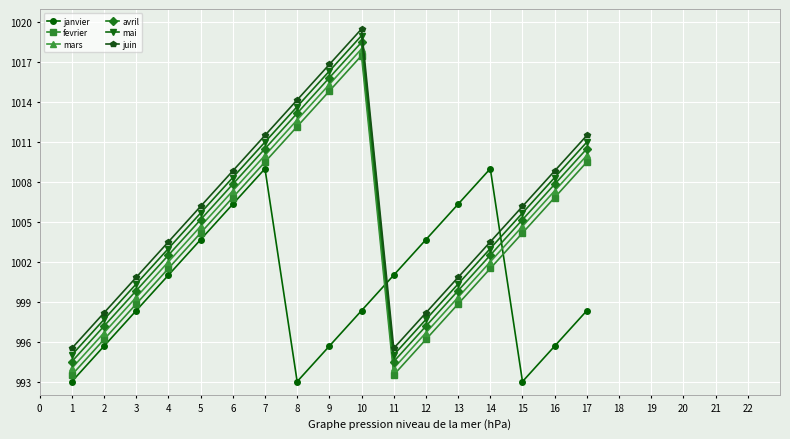

Which series changed the most between 4 and 15?

janvier